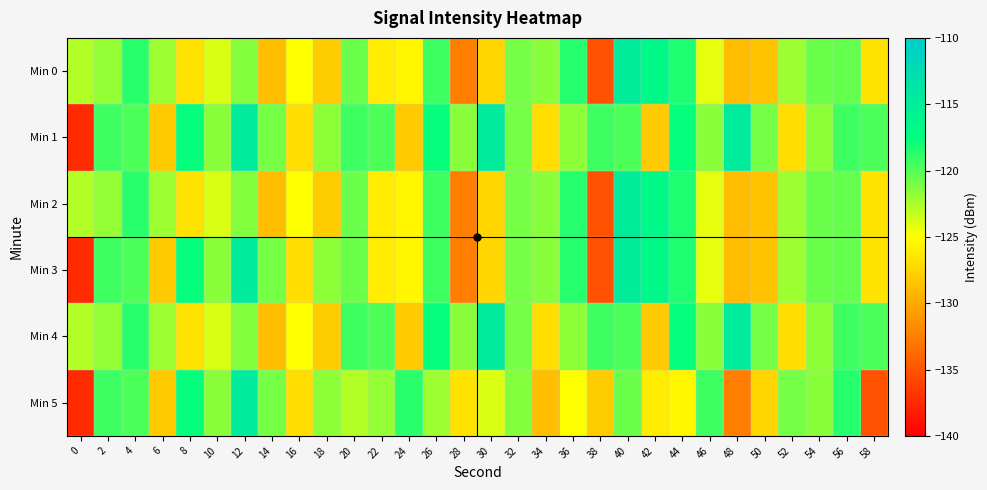

Which label corresponds to the largest value in the chart?

12